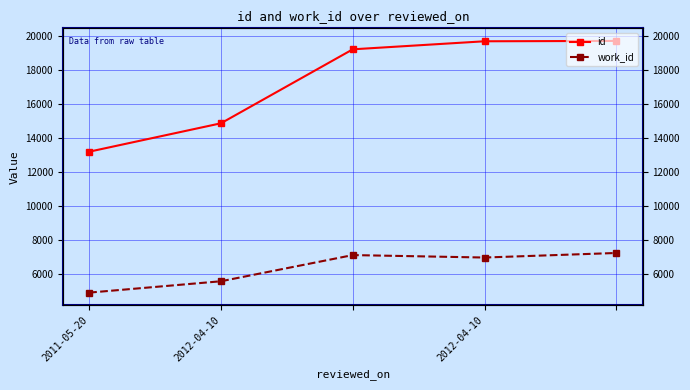

What is the difference between the highest and lowest values at 2011-05-20?

8289